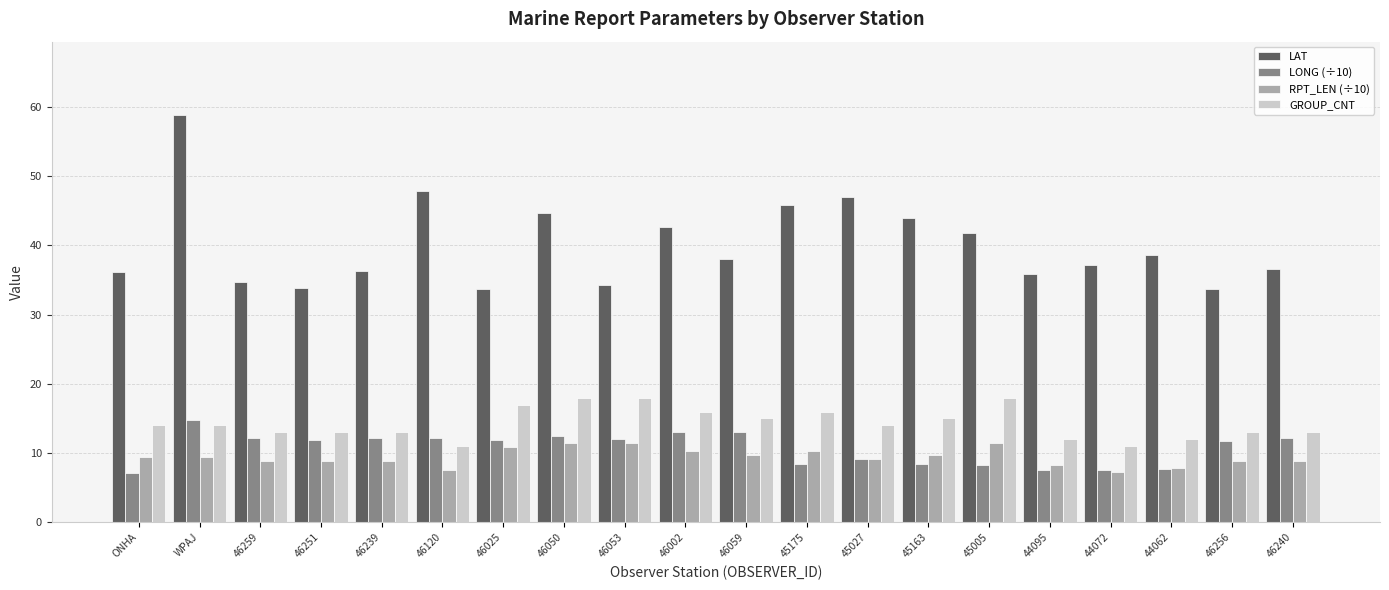

How many distinct data groups are displayed?

4